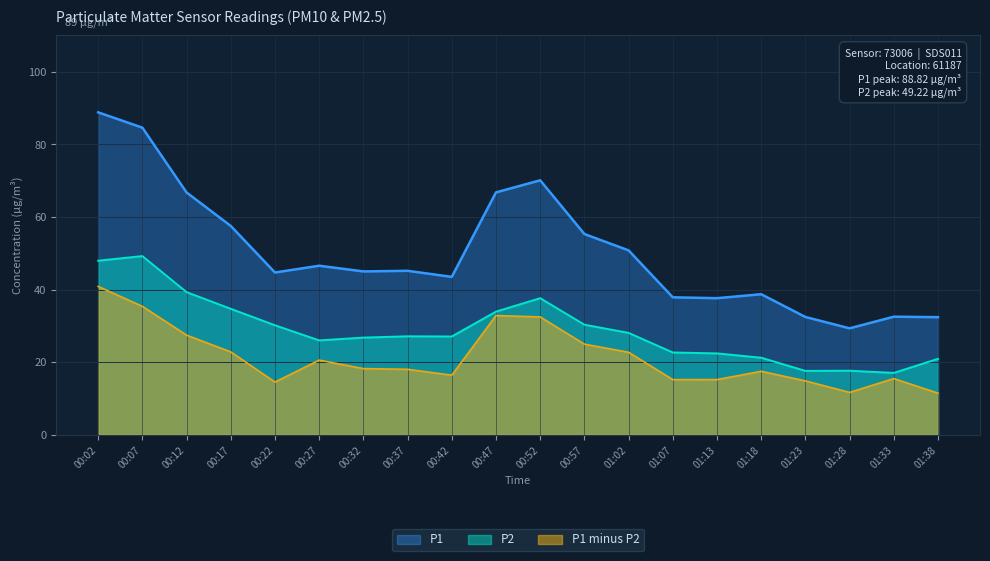

How many lines are shown in the chart?

3